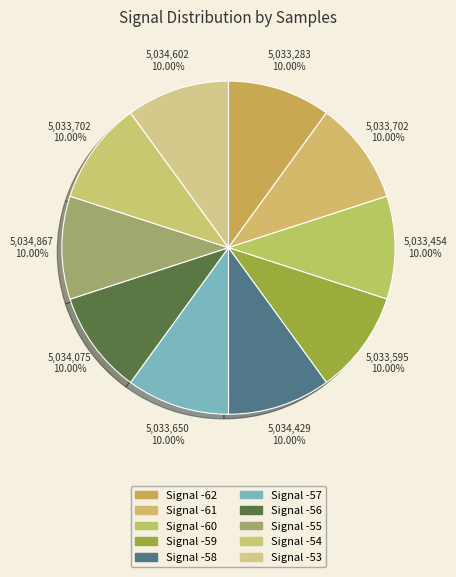

How many slices are in this pie chart?

10